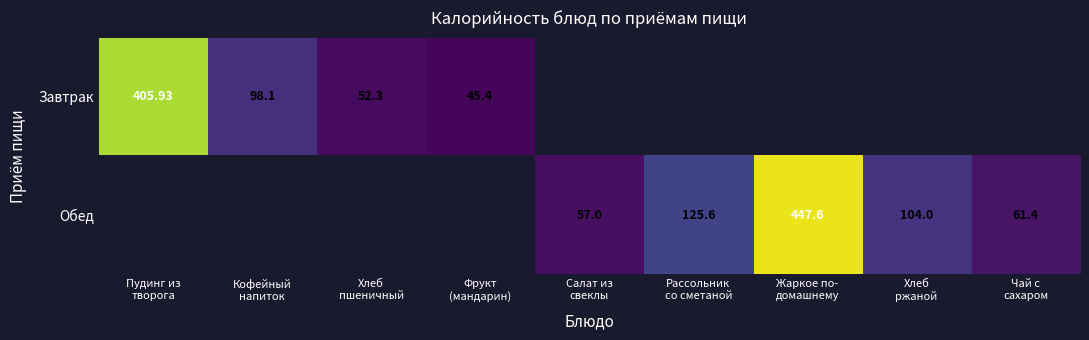

At which category does the chart reach its peak across all series?

Жаркое по-
домашнему